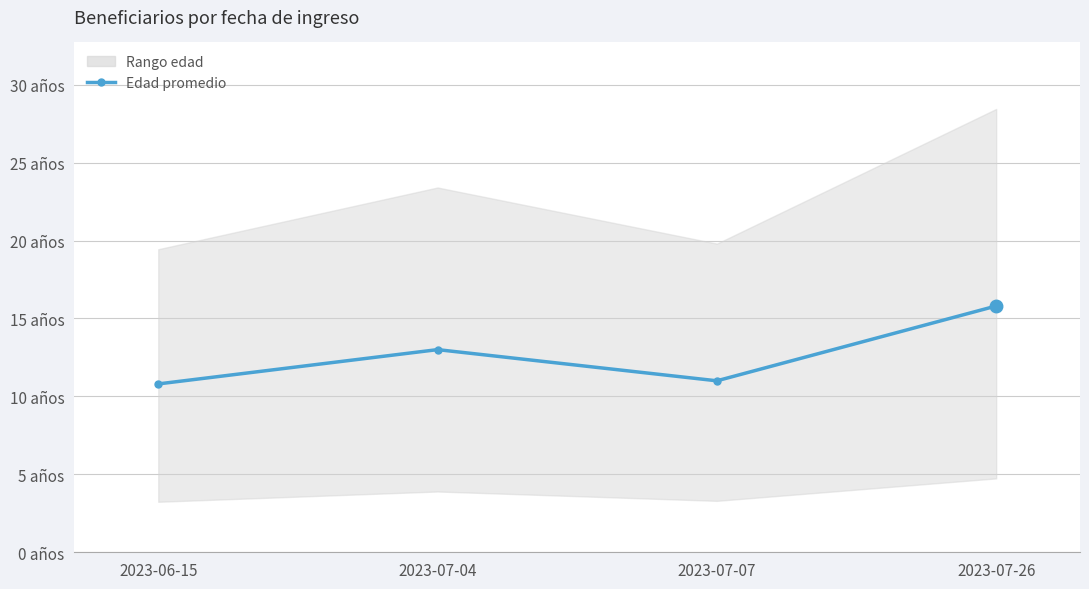

What is the difference between the maximum and second lowest values?

4.8